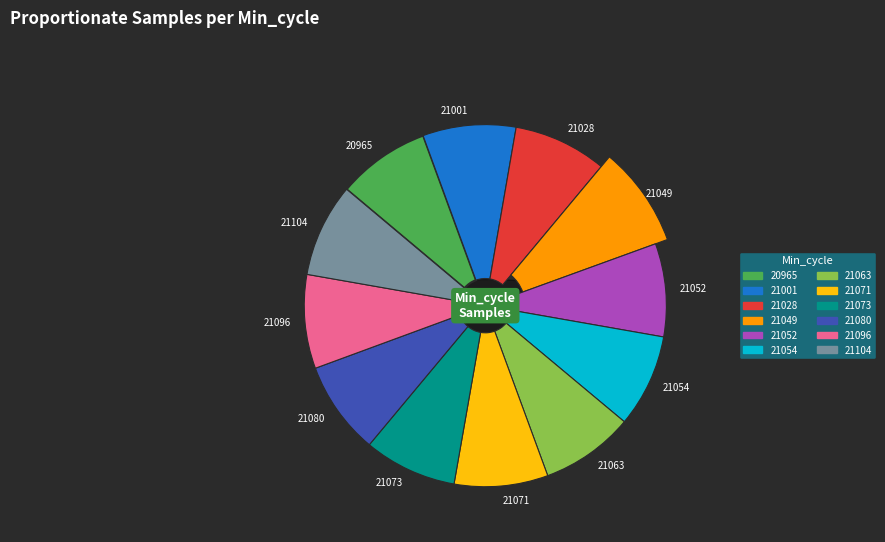

True or false: 21001 accounts for 16% of the total.

False